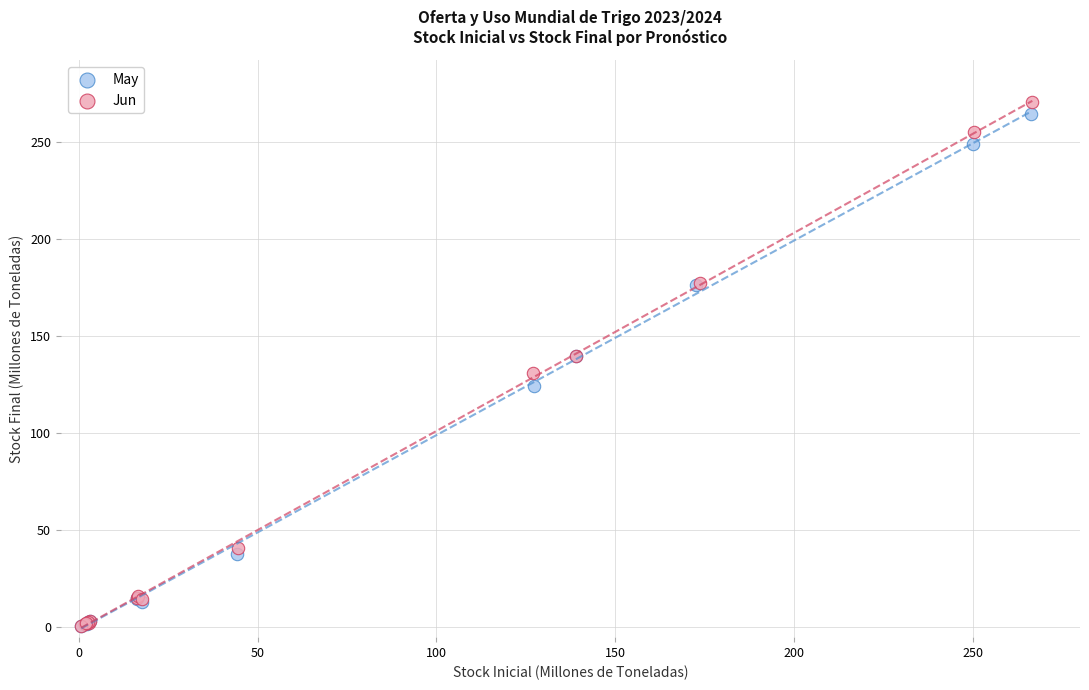

Which series has the widest spread of Y values?

Jun